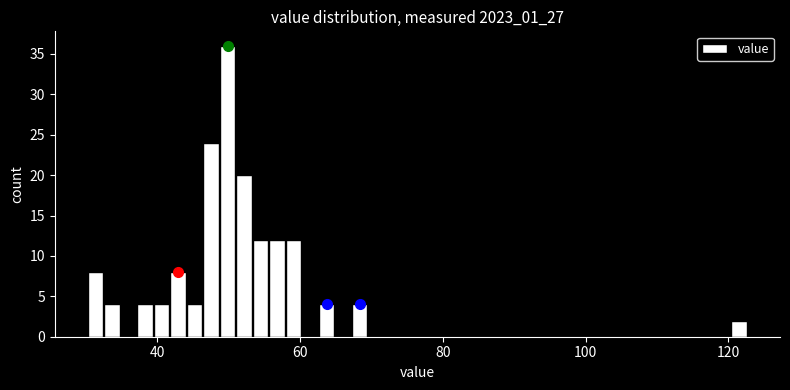

Read against the x-axis, roughly where is the centre of the tallest bar?

50